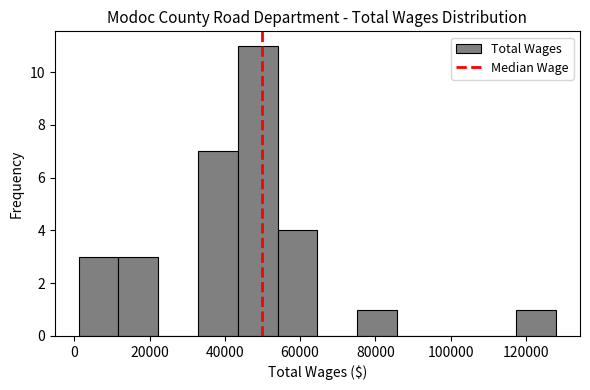

Reading left to right, list every bar in this chart as the range it spans on the x-axis followed by its height. Neither the bar edges nor the heights are printed on the chart, so give them approximately, as read against the axes.

2000 to 12000: 3
12000 to 22000: 3
22000 to 32000: 0
32000 to 44000: 7
44000 to 54000: 11
54000 to 64000: 4
64000 to 76000: 0
76000 to 86000: 1
86000 to 96000: 0
96000 to 106000: 0
106000 to 118000: 0
118000 to 128000: 1